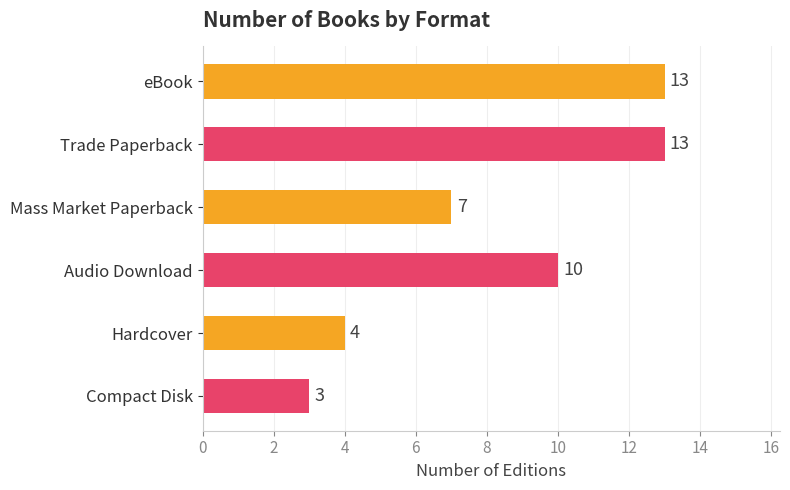

The chart shows a value of 7 at Trade Paperback. True or false?

False